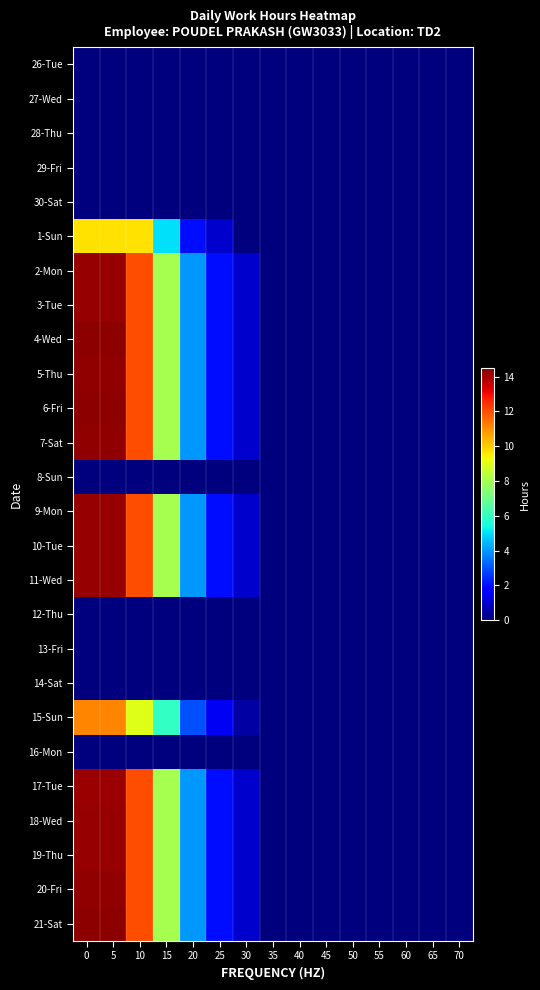

What is the total value across all series at 25?

30.5